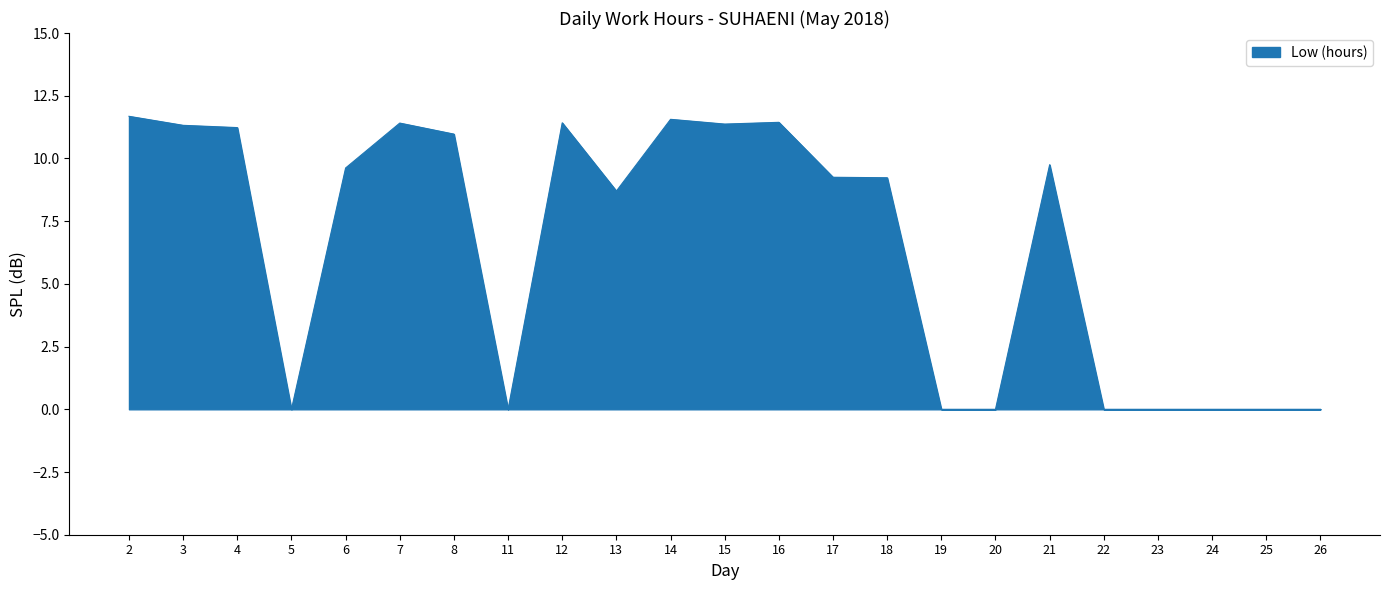

The chart shows a value of 0.0 at 22. True or false?

True